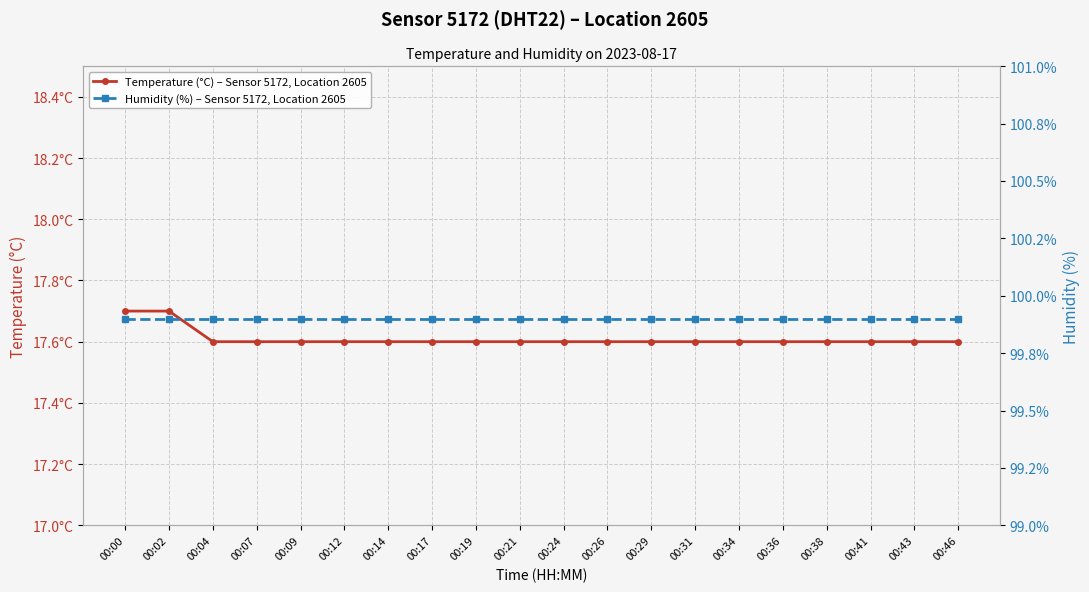

At which label is Humidity (%) – Sensor 5172, Location 2605 closest to 99?

00:00